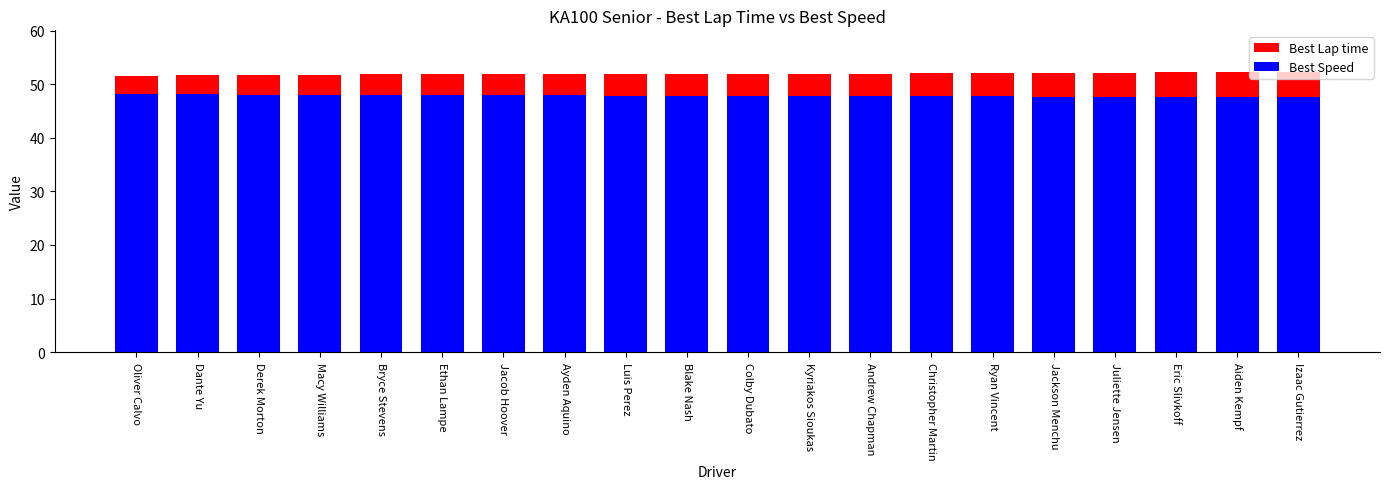

What is the total value across all series at Aiden Kempf?

99.8